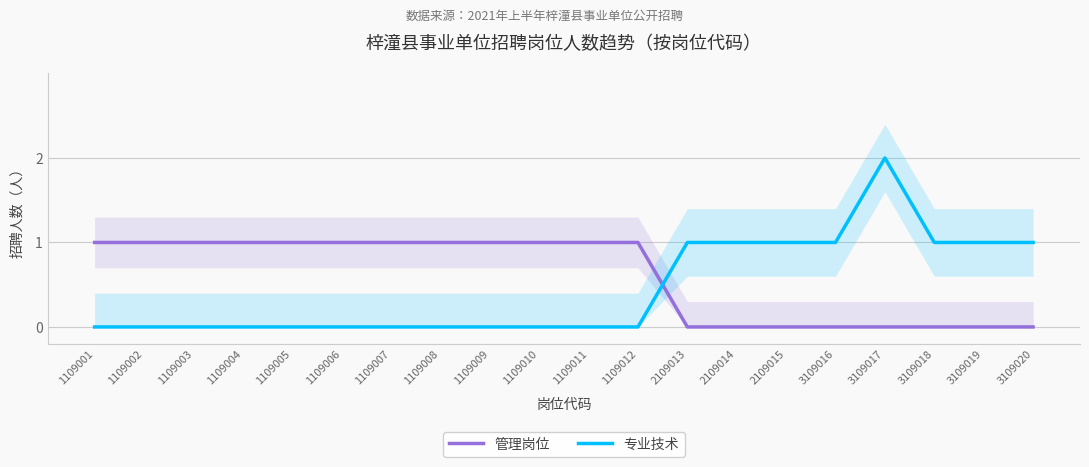

How many lines are shown in the chart?

2